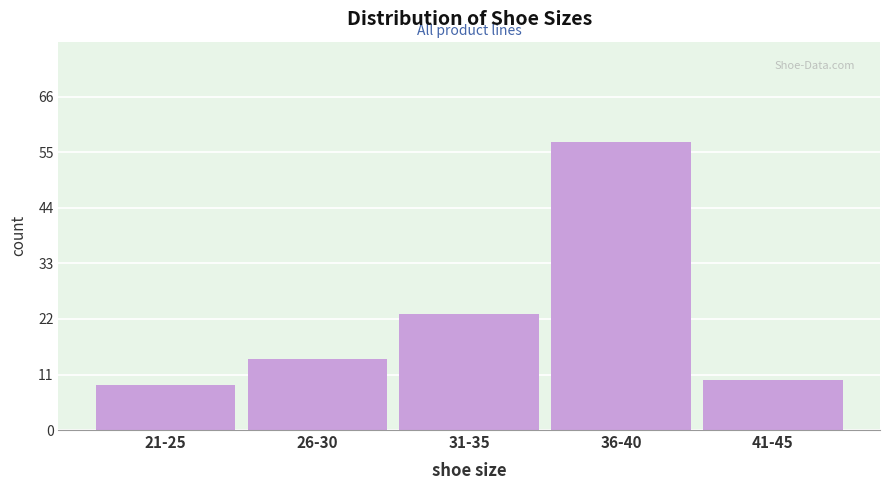

Reading left to right, what are all the values shown in this chart?

21-25=9	26-30=14	31-35=23	36-40=57	41-45=10